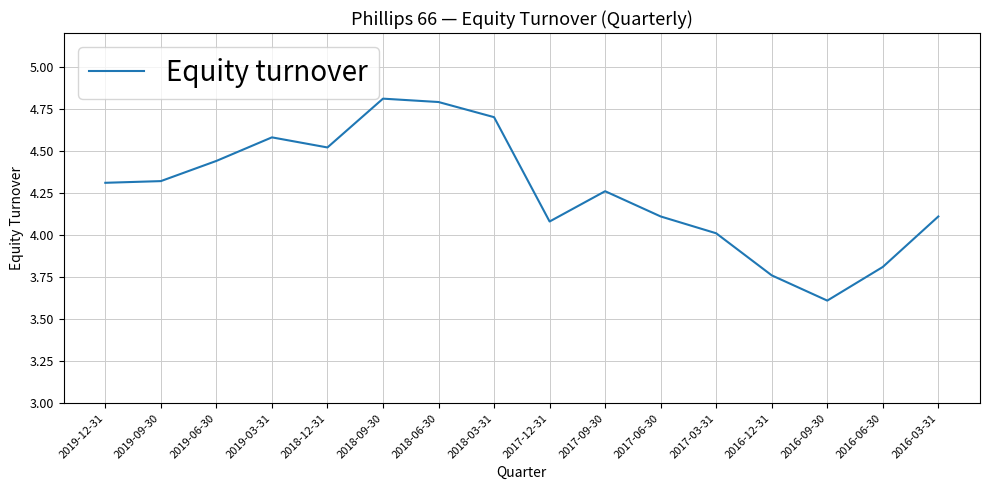

How many values are below 4?

3